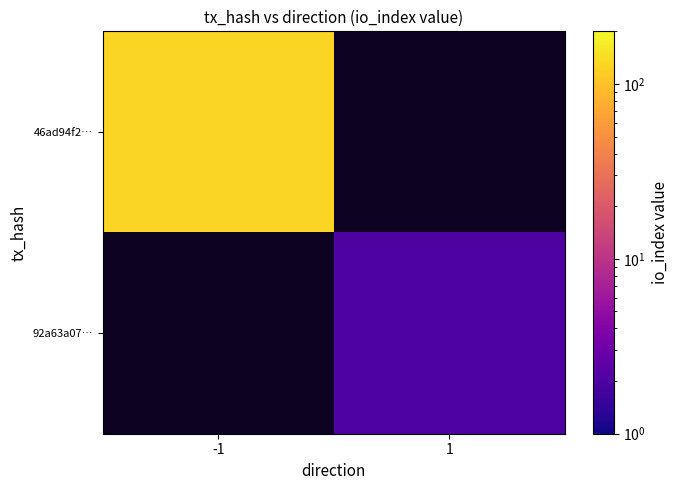

Which has a higher value, 1 or -1?

-1